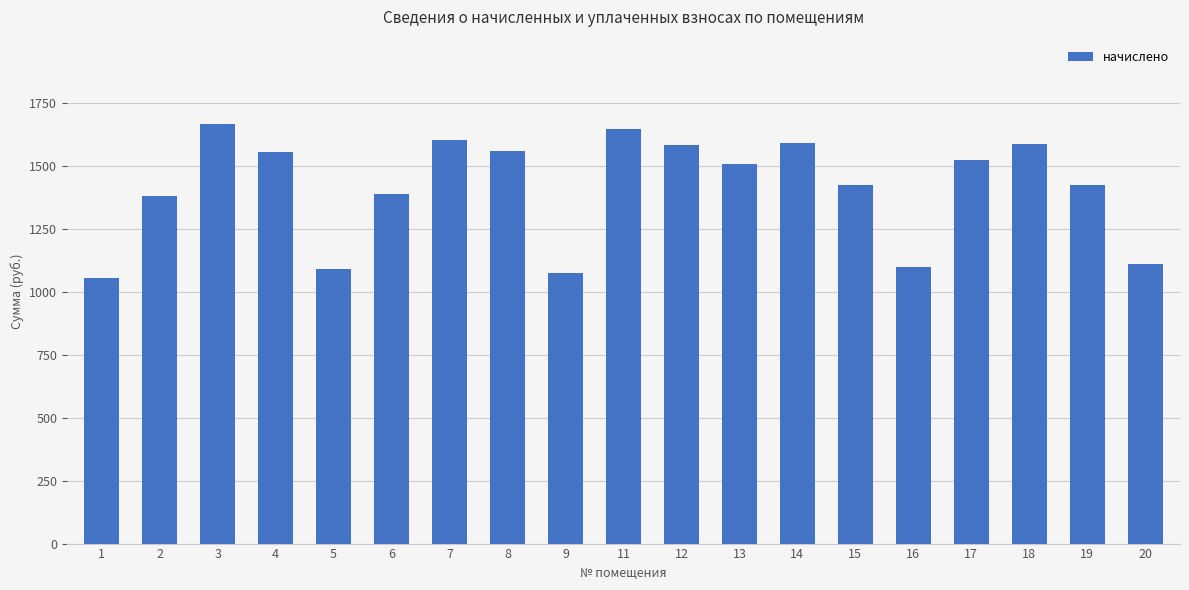

What is the minimum value shown in the chart?

1054.5